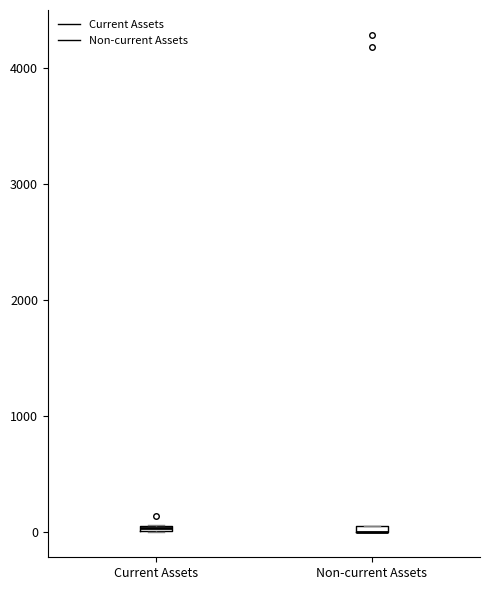

Where is the upper edge of the box for Current Assets on the y-axis? The values are not printed on the chart, so give them approximately, as read against the axis.

100